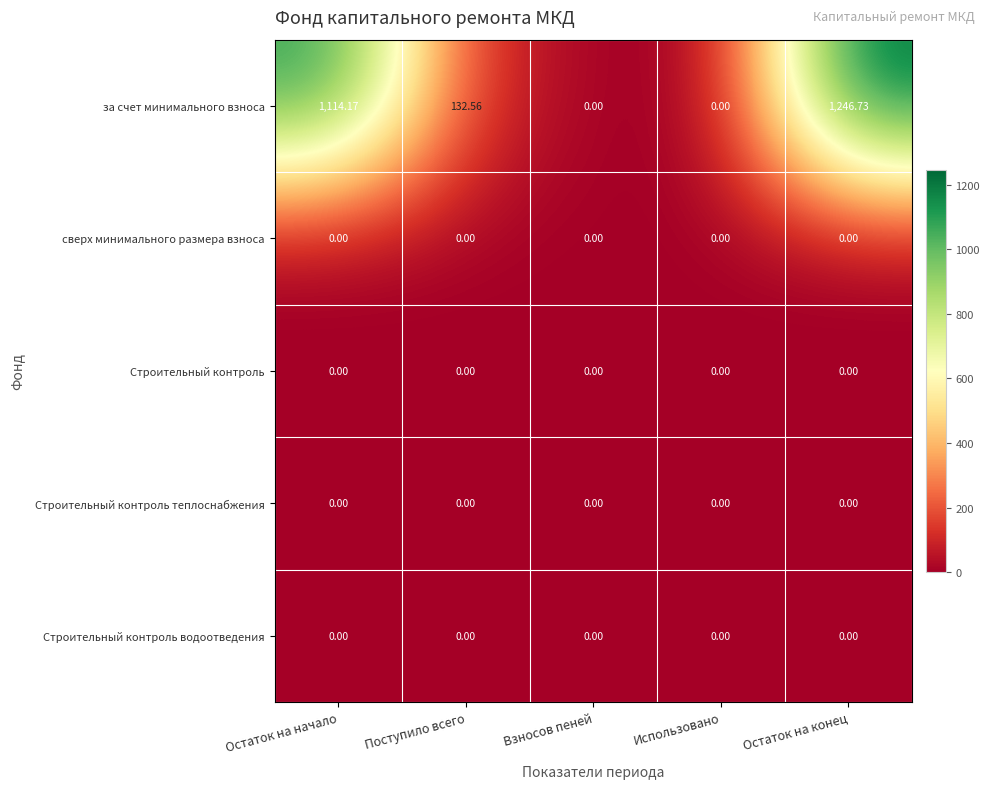

What is the spread (max minus min) of values at Поступило всего?

132.6